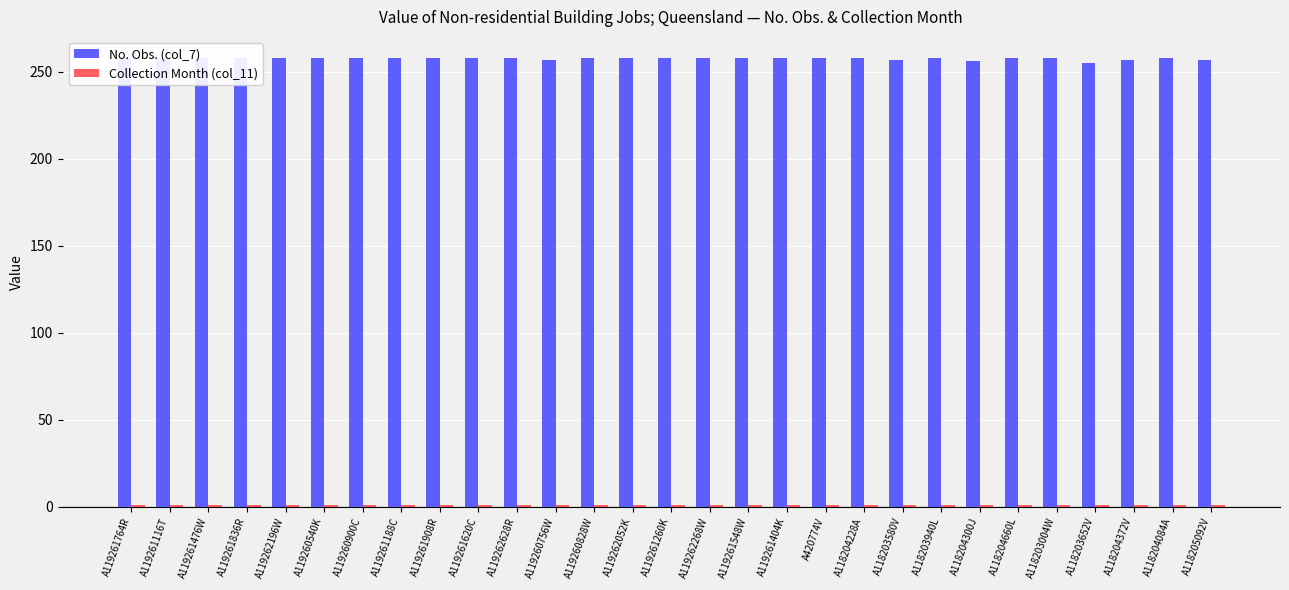

Which series changed the most between A119260756W and A119261548W?

No. Obs. (col_7)